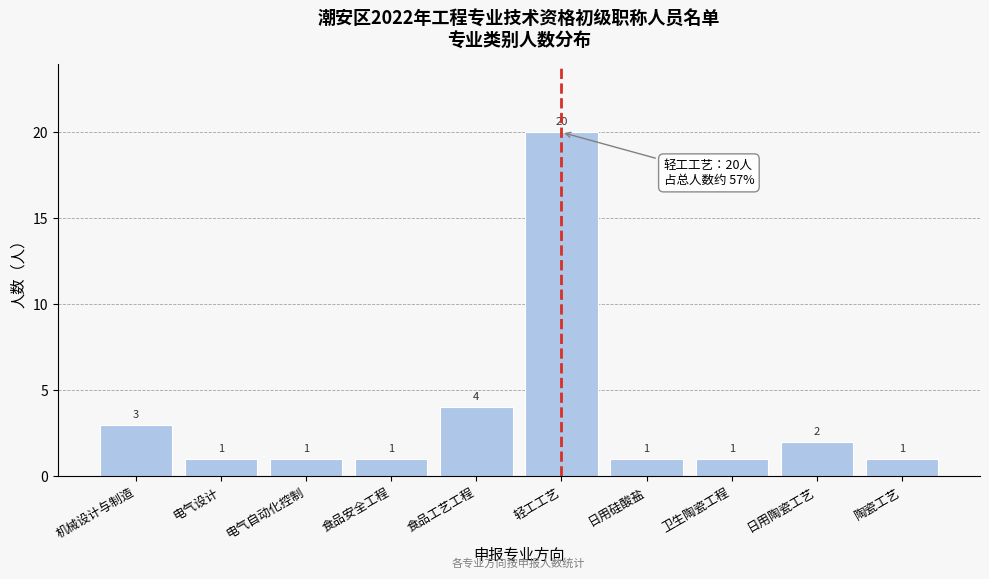

Reading left to right, extract all data points from this chart.

机械设计与制造=3	电气设计=1	电气自动化控制=1	食品安全工程=1	食品工艺工程=4	轻工工艺=20	日用硅酸盐=1	卫生陶瓷工程=1	日用陶瓷工艺=2	陶瓷工艺=1